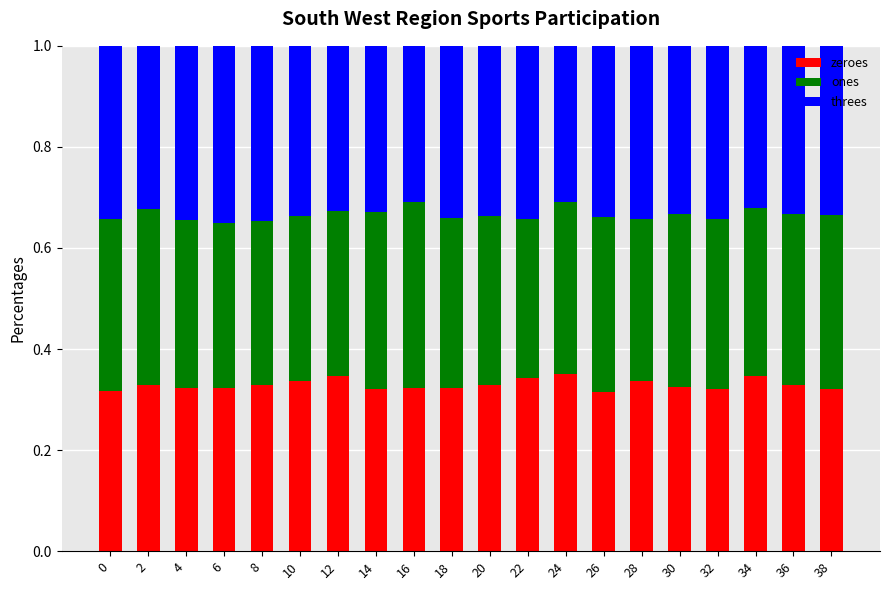

Are the bars horizontal?

No